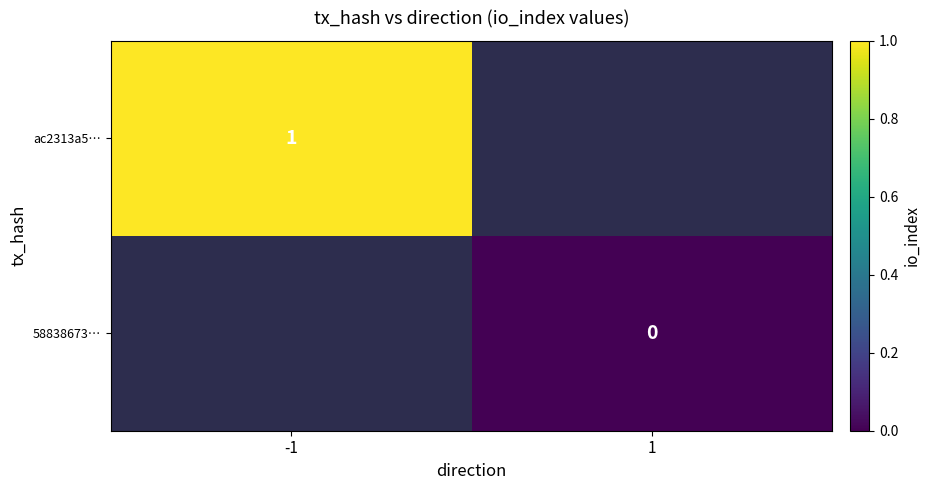

Is it true that ac2313a5… equals 2 at -1?

False